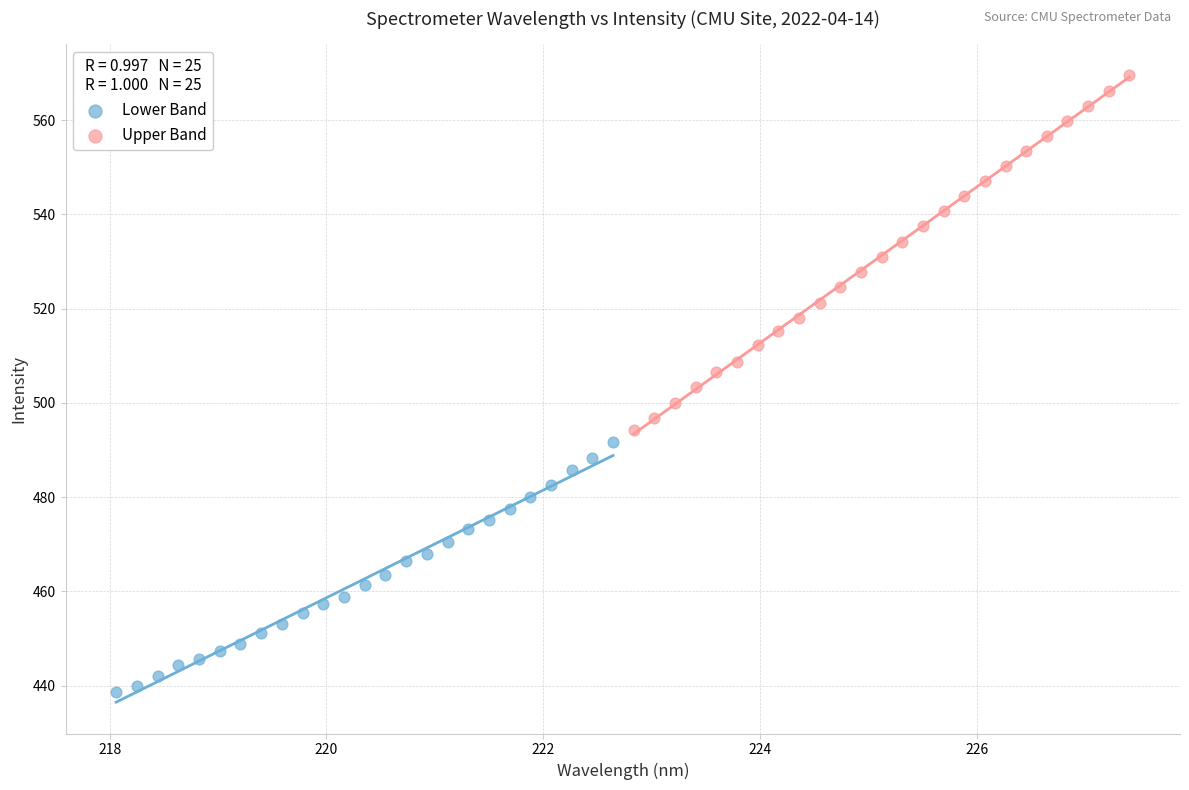

Which series has the largest Y range (max minus min)?

Upper Band